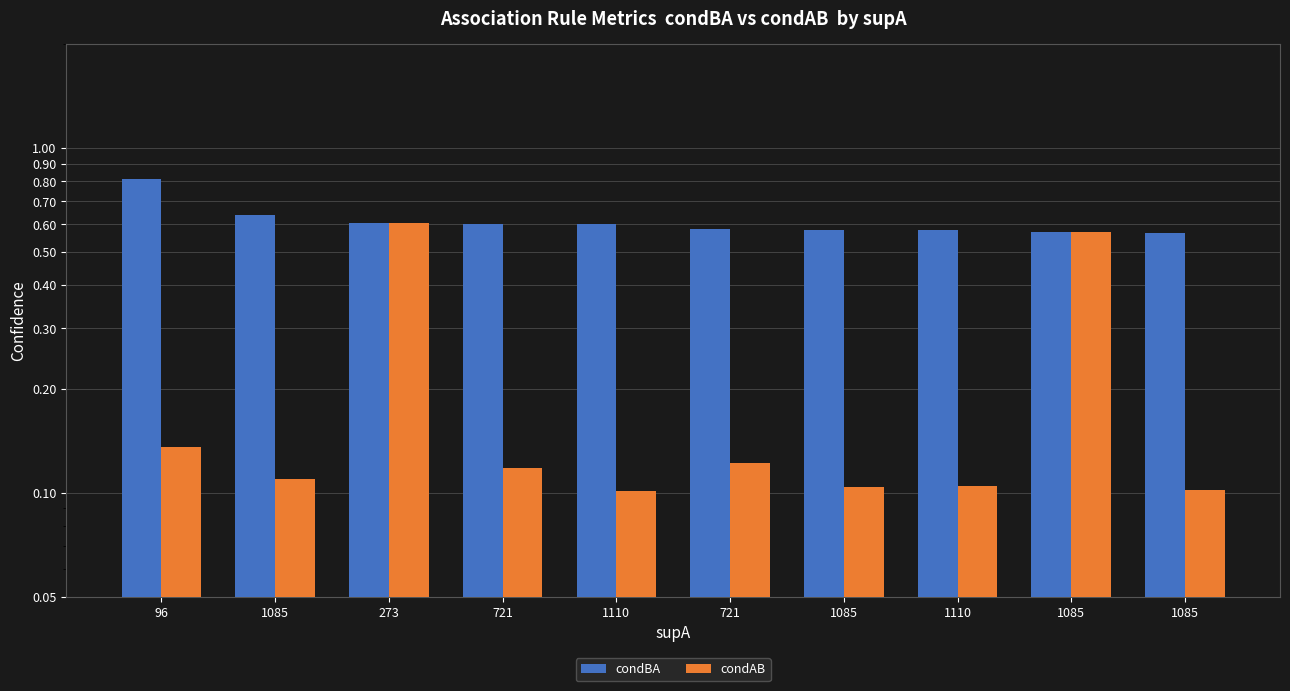

What is the value of the condAB bar at the 8th from the left?

0.1